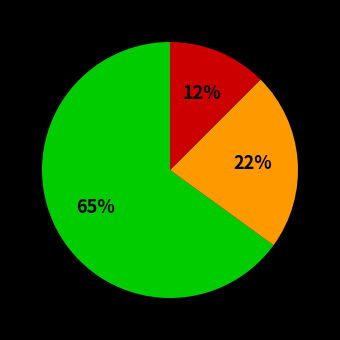

To the nearest percent, what is the average slice percentage?

33%